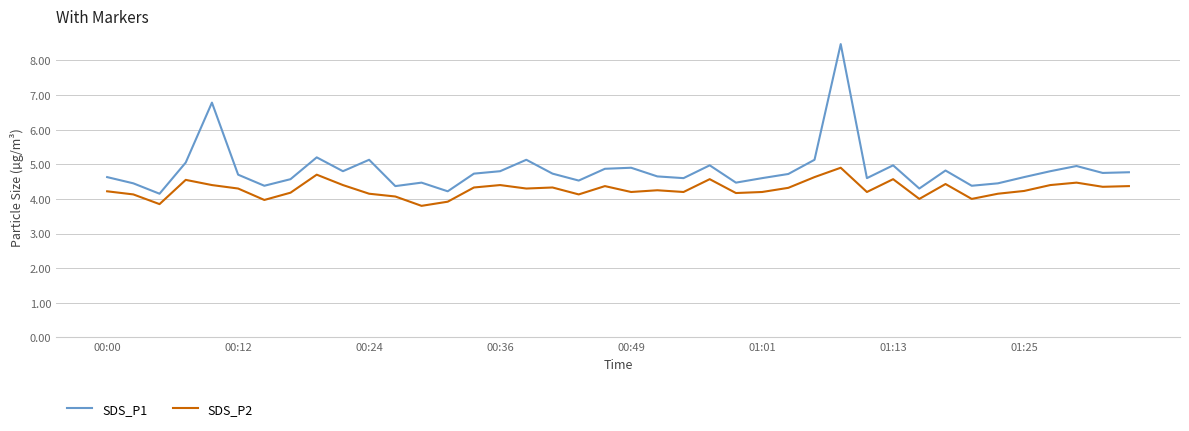

List the series in order of their overall mean, lowest first.

SDS_P2, SDS_P1